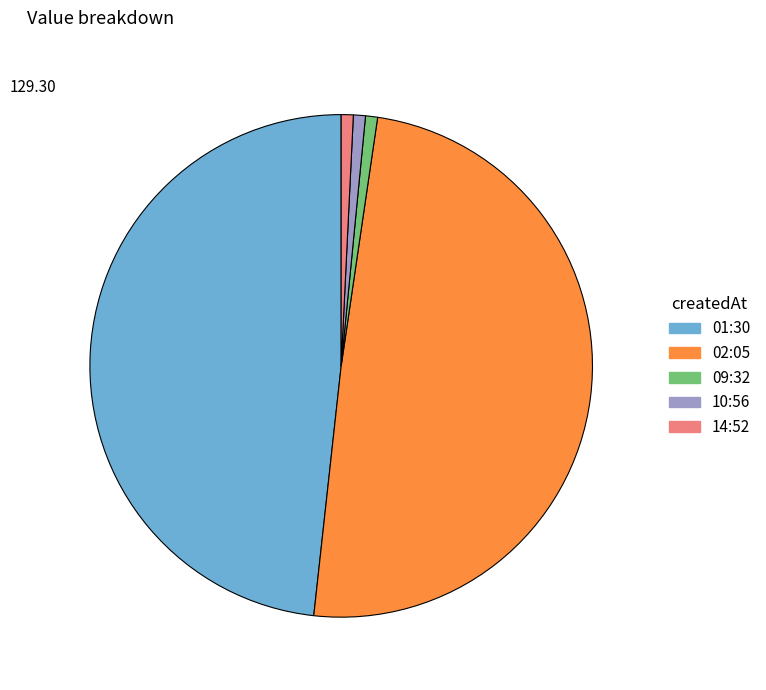

Is there a majority slice in this chart?

No